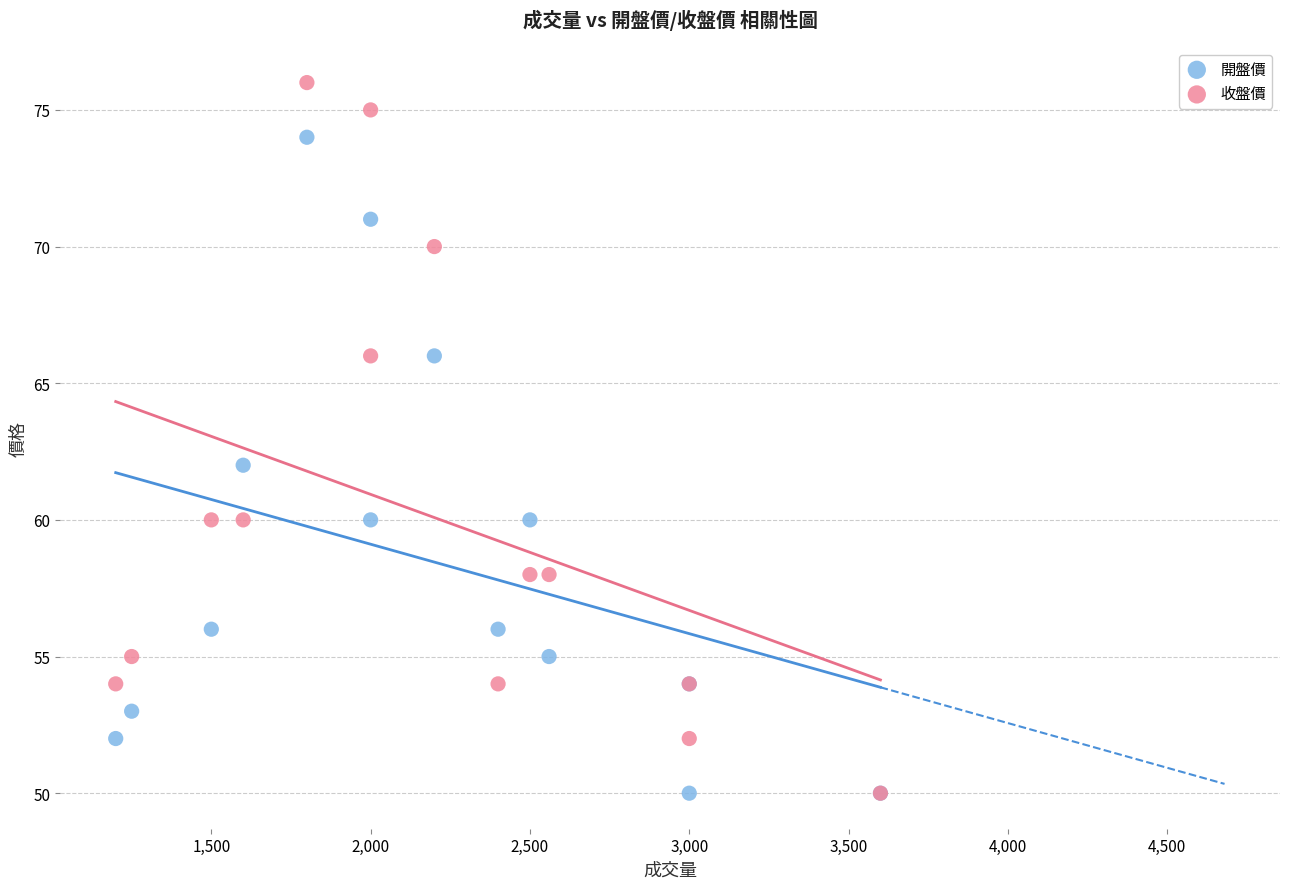

In the 收盤價 series, what Y value is closest to 63?

60